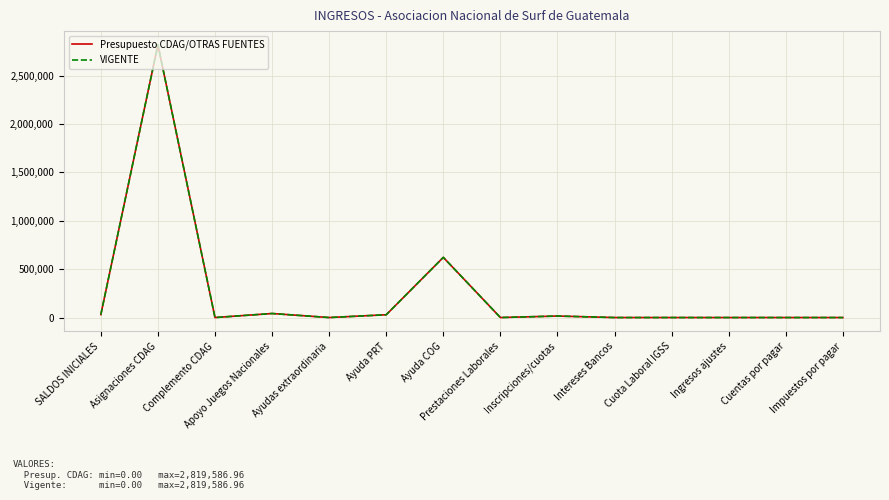

Does the chart have visible grid lines?

Yes